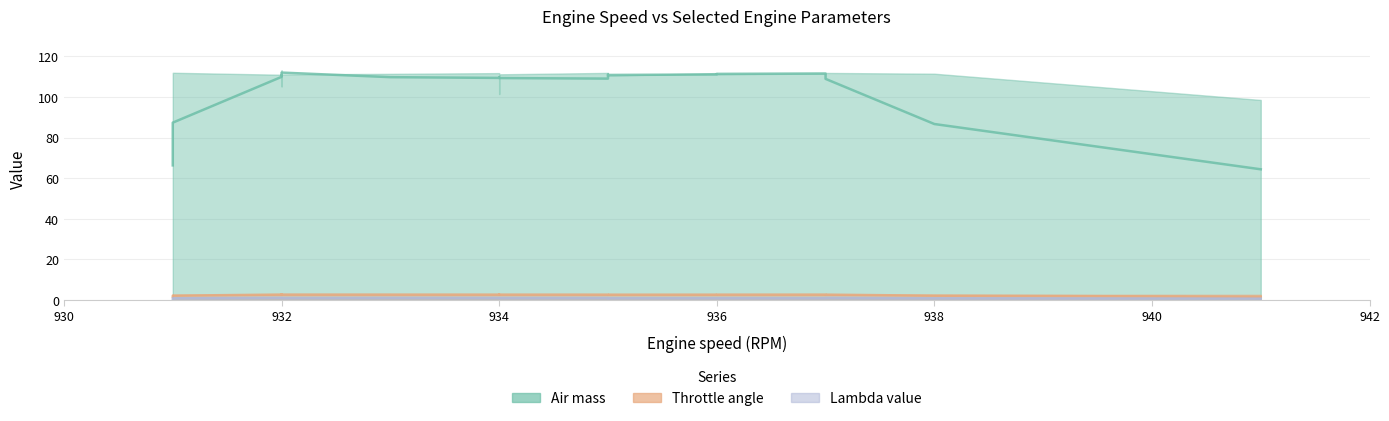

True or false: Throttle angle and Air mass intersect in this chart.

False